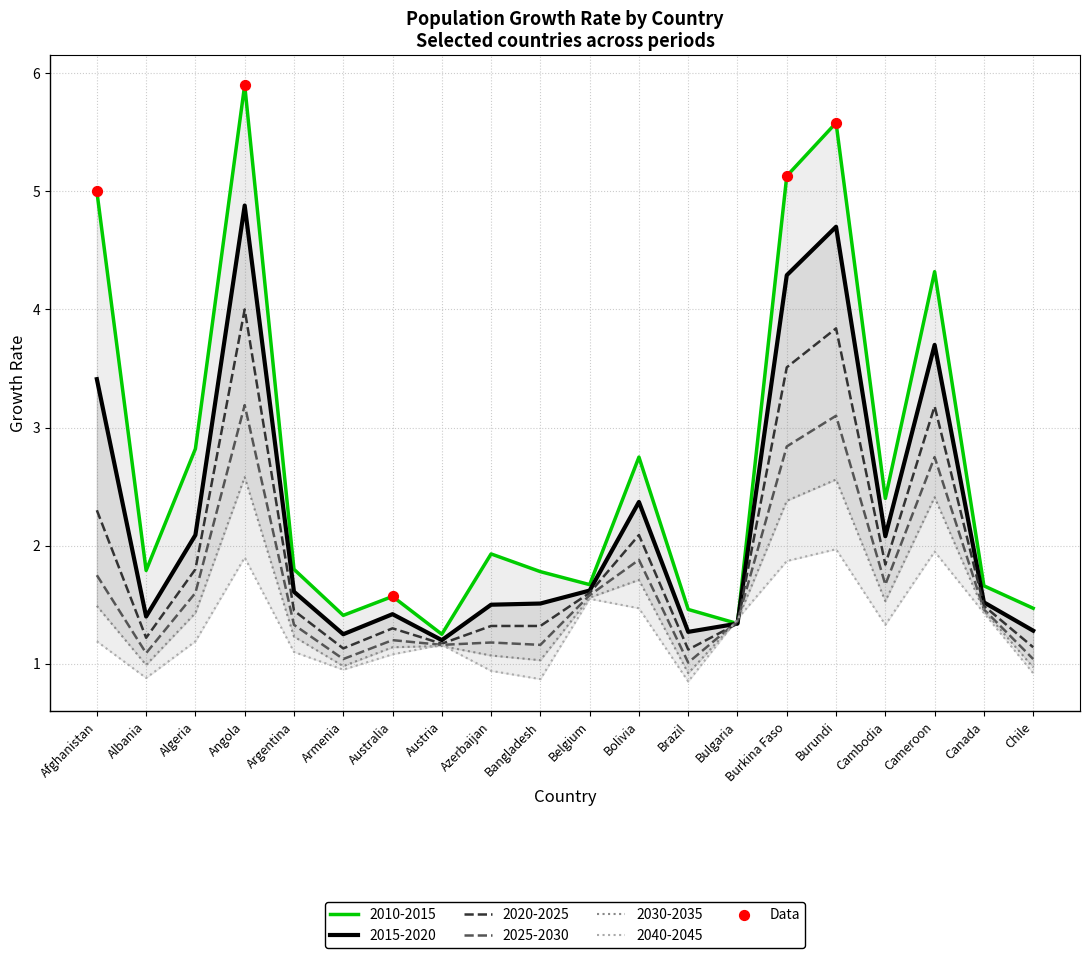

What is the minimum value for 2025-2030?

1.0